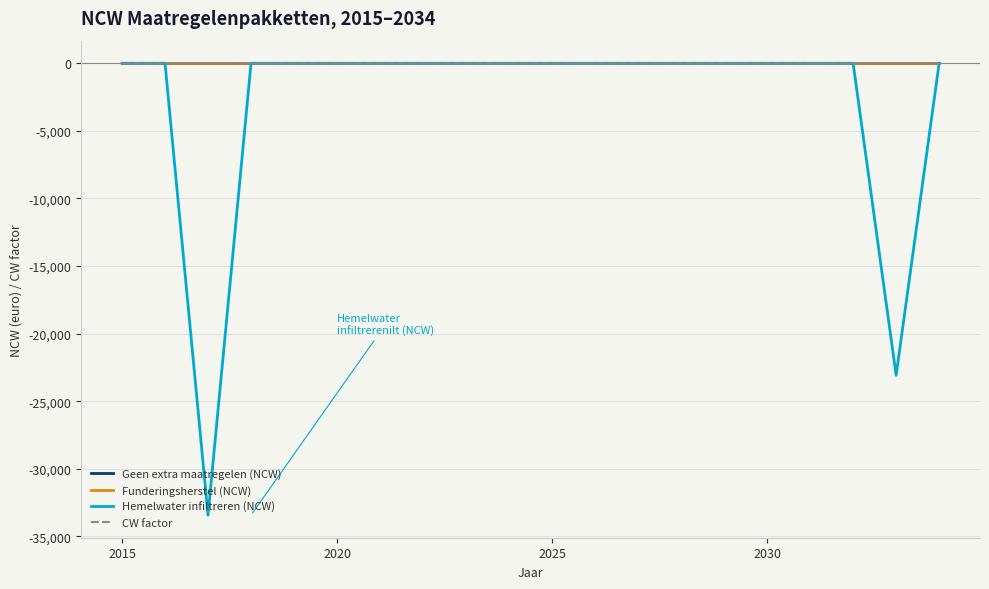

True or false: CW factor and Geen extra maatregelen (NCW) cross at least once.

False